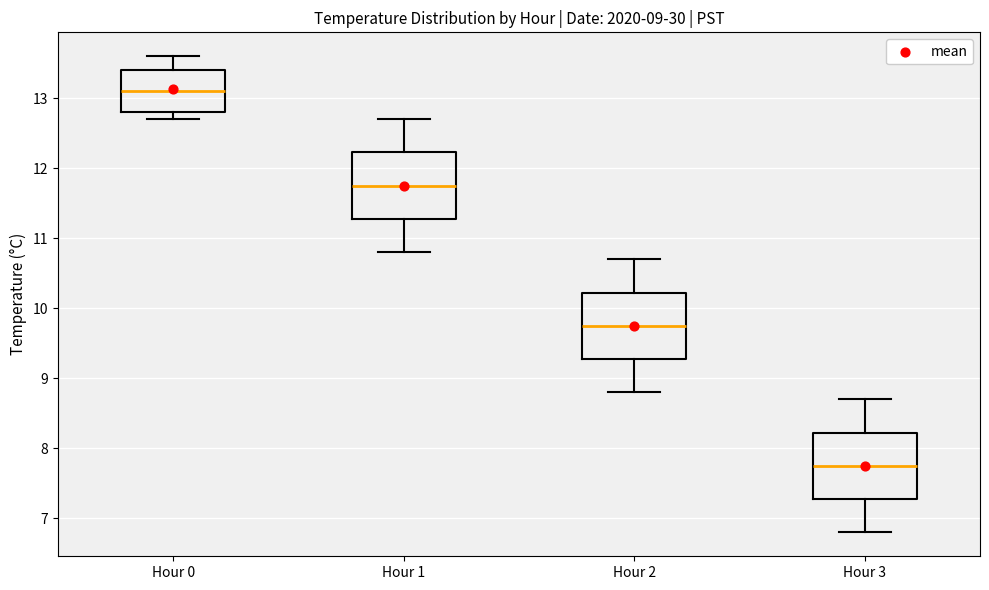

Which box has the highest median line?

Hour 0